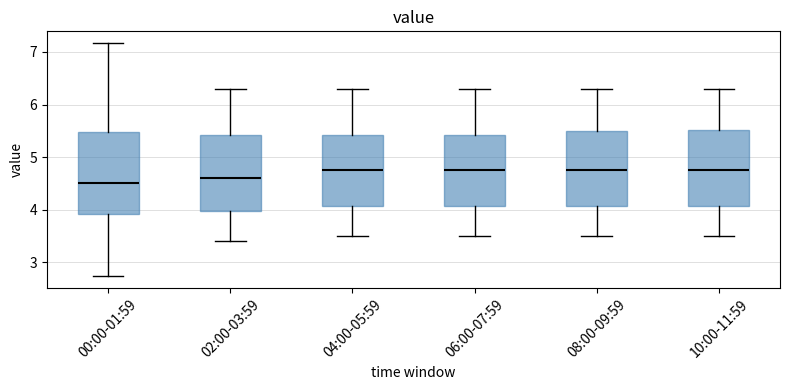

Reading left to right, transcribe this box plot: for each box, give where its median line is, the range the box spans, and where its two whiskers end, as read against the y-axis. The values are not printed on the chart, so give them approximately, as read against the axis.

00:00-01:59: median 4.5, box 3.9 to 5.5, whiskers 2.7 to 7.2
02:00-03:59: median 4.6, box 4.0 to 5.4, whiskers 3.4 to 6.3
04:00-05:59: median 4.8, box 4.1 to 5.4, whiskers 3.5 to 6.3
06:00-07:59: median 4.8, box 4.1 to 5.4, whiskers 3.5 to 6.3
08:00-09:59: median 4.8, box 4.1 to 5.5, whiskers 3.5 to 6.3
10:00-11:59: median 4.8, box 4.1 to 5.5, whiskers 3.5 to 6.3